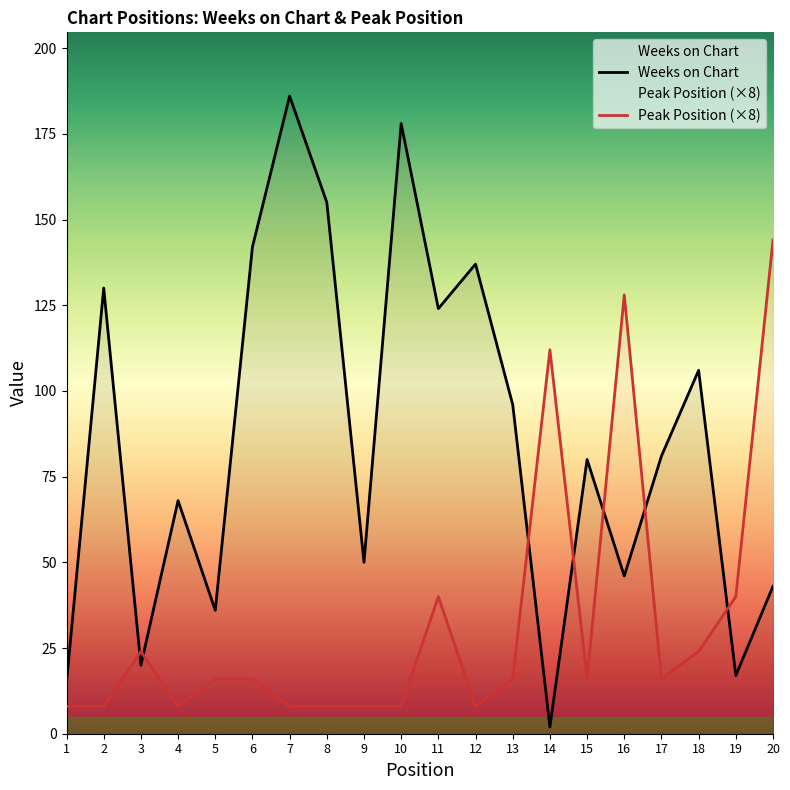

What is the sum of the Peak Position values at 10 and 12?

16